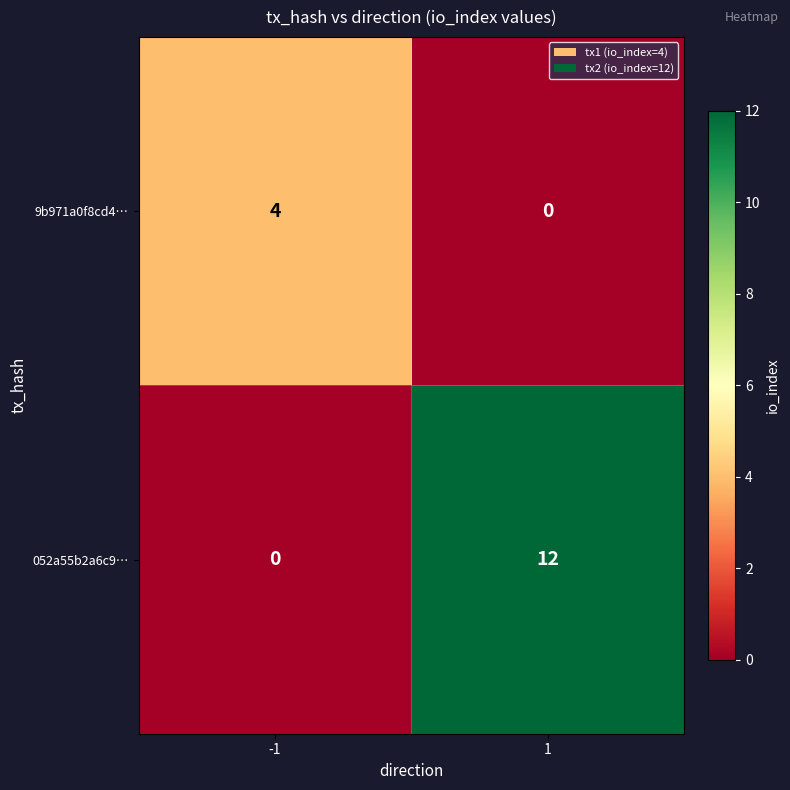

At which category is the sum across all series the highest?

1